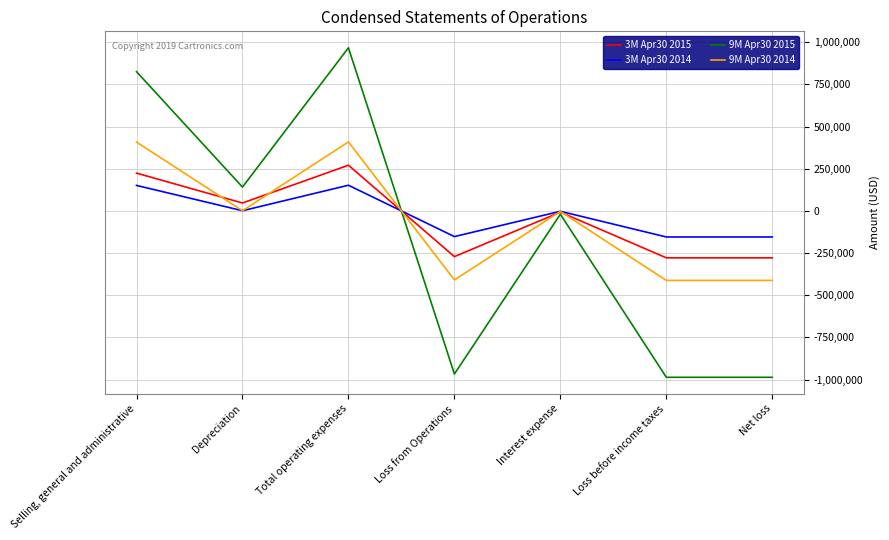

Does the chart have visible grid lines?

Yes